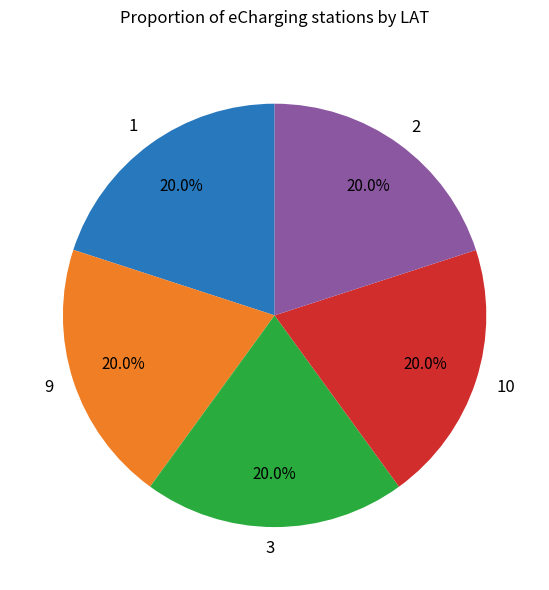

Is 2 the majority of the pie?

No